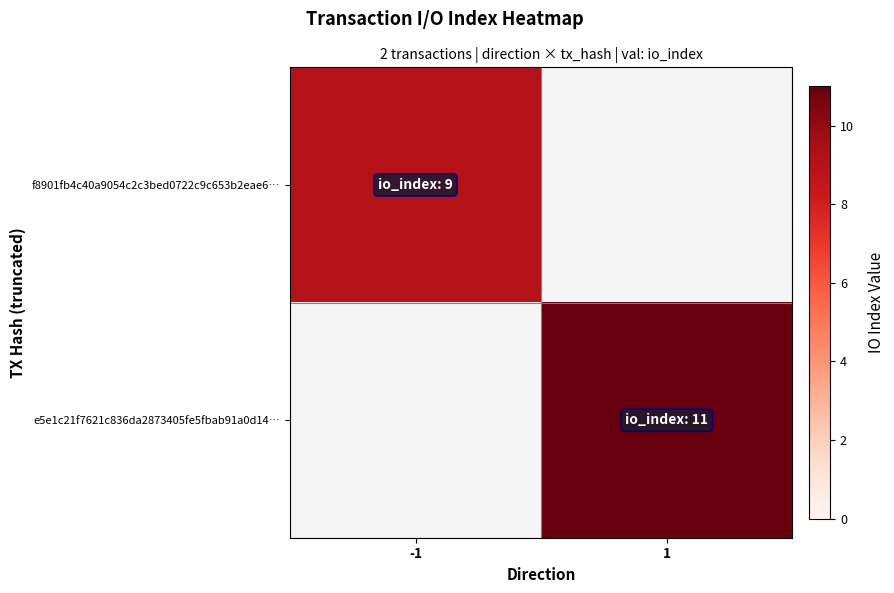

At how many categories does at least one series exceed 10?

1